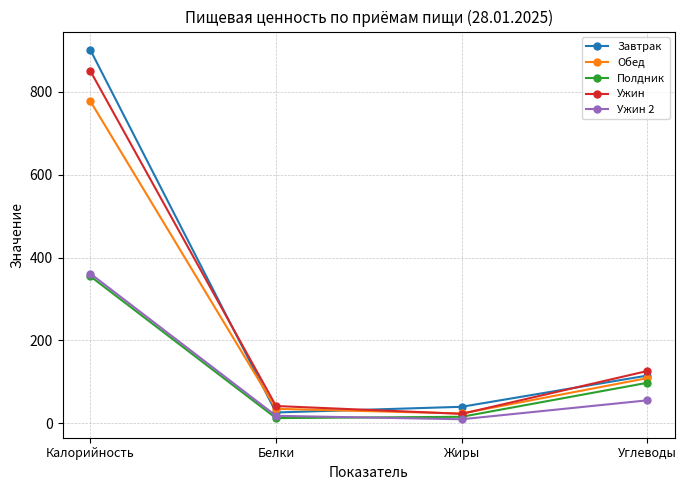

What is the difference between the highest and lowest values at Белки?

29.2